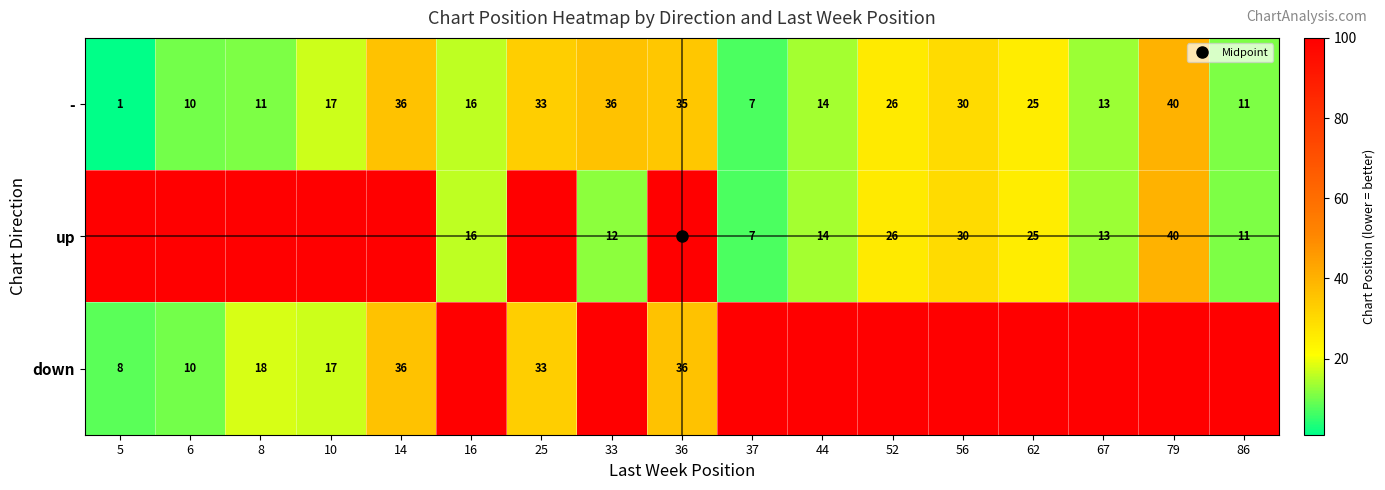

What is the greatest value displayed?

100